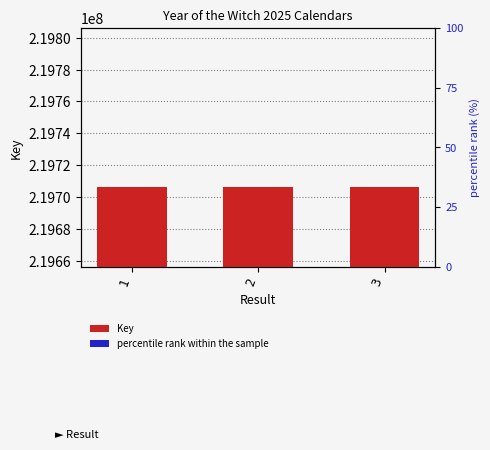

How many percentile rank within the sample values are between 65 and 66?

3